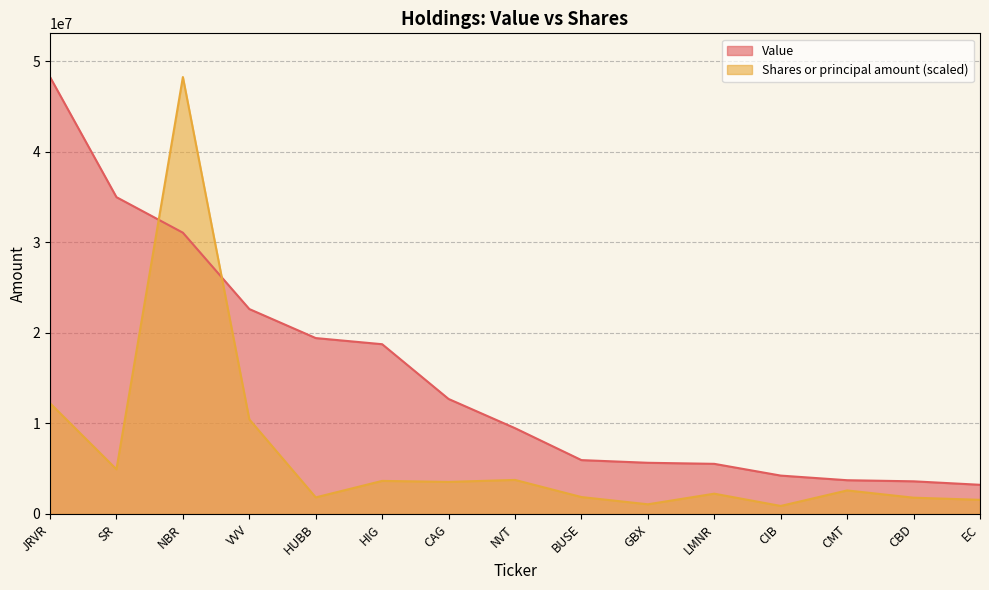

What is the difference between the highest and lowest values at CAG?

9157027.5